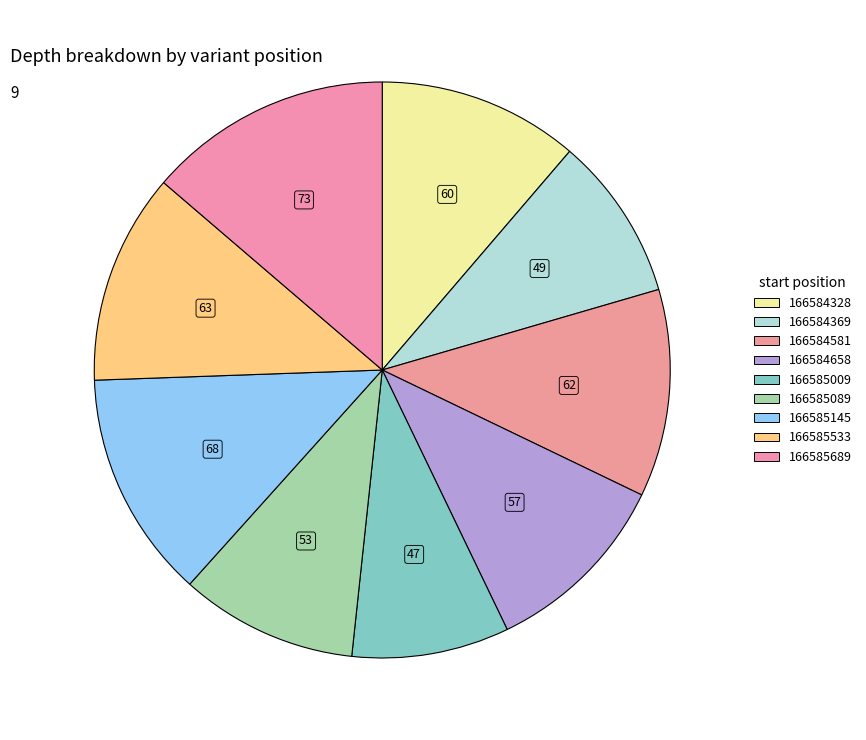

Which category has the biggest portion of the pie?

166585689